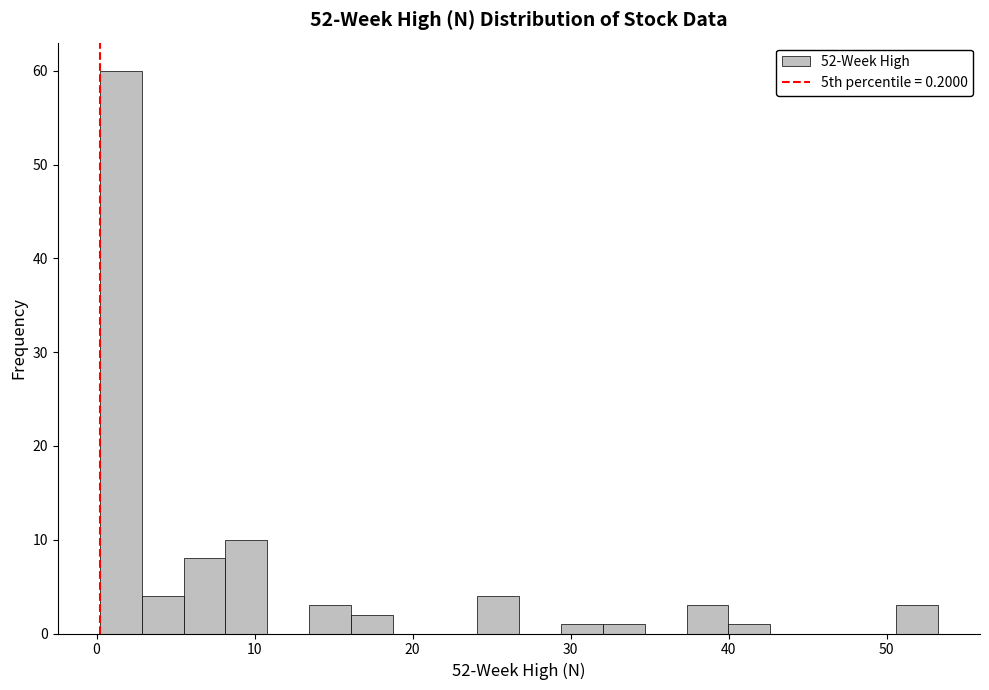

Read against the x-axis, roughly where is the centre of the tallest bar?

2